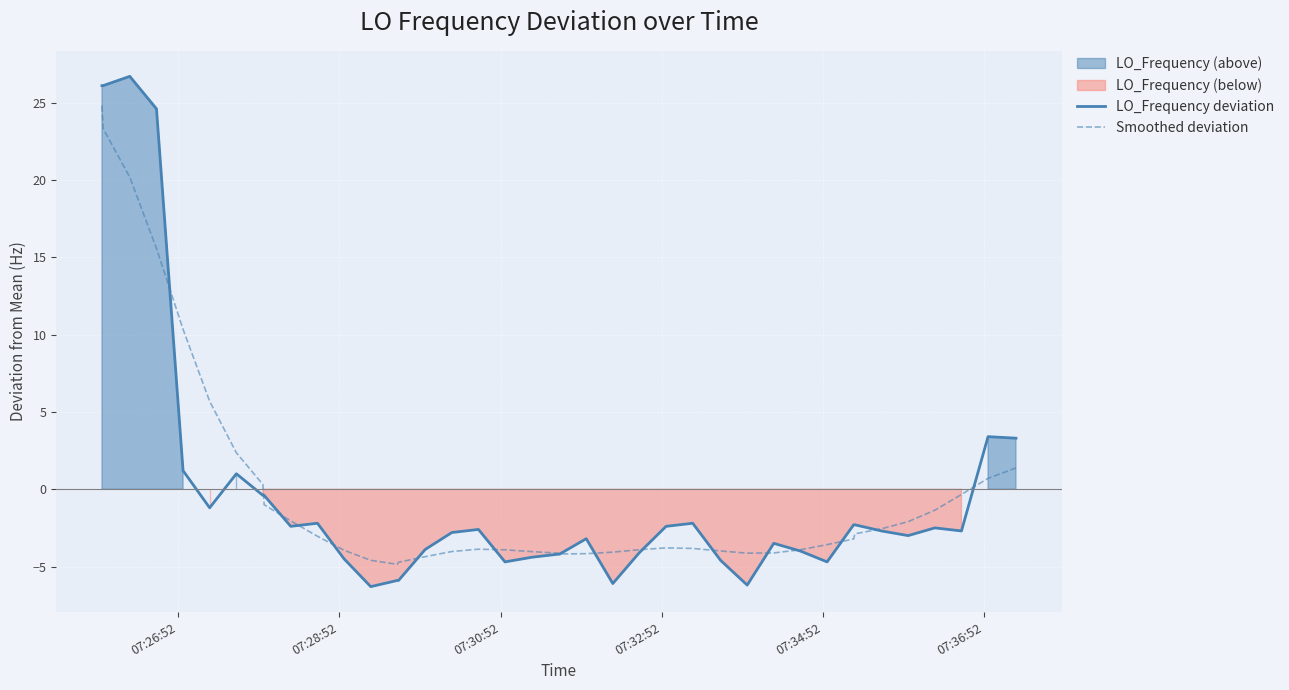

What is the minimum value for Smoothed deviation?

-4.9